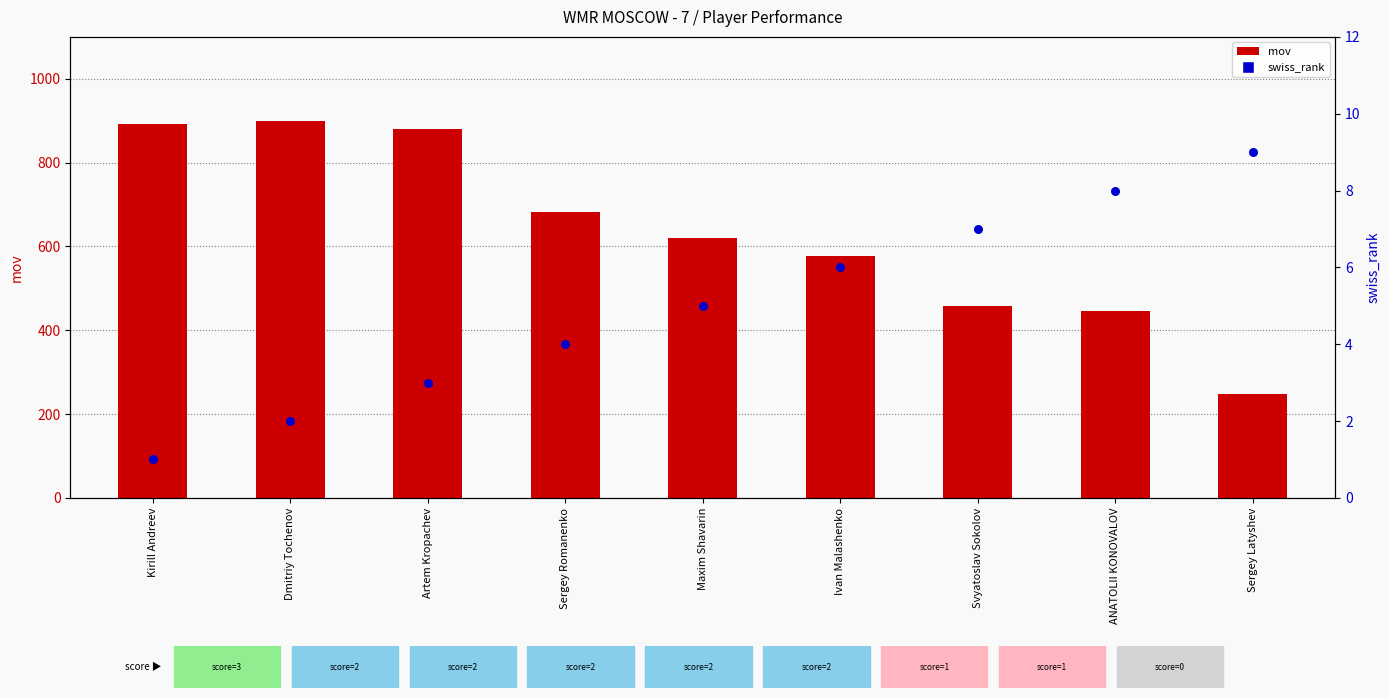

What are all the series names shown in the legend?

mov, swiss_rank